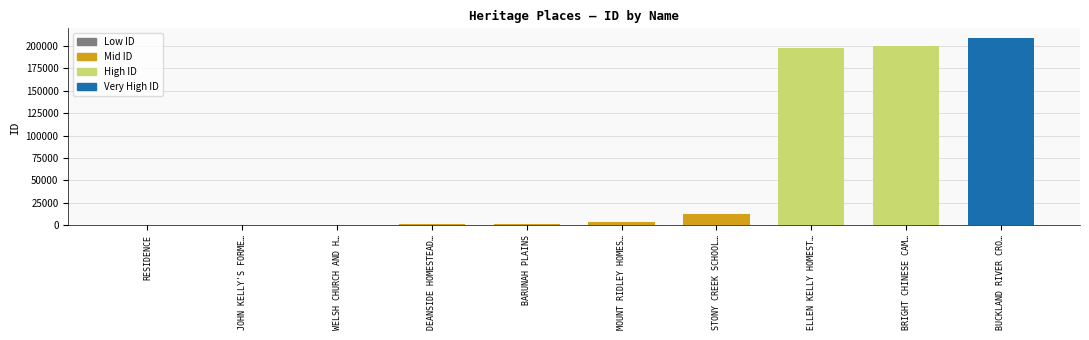

What is the maximum value shown in the chart?

208911